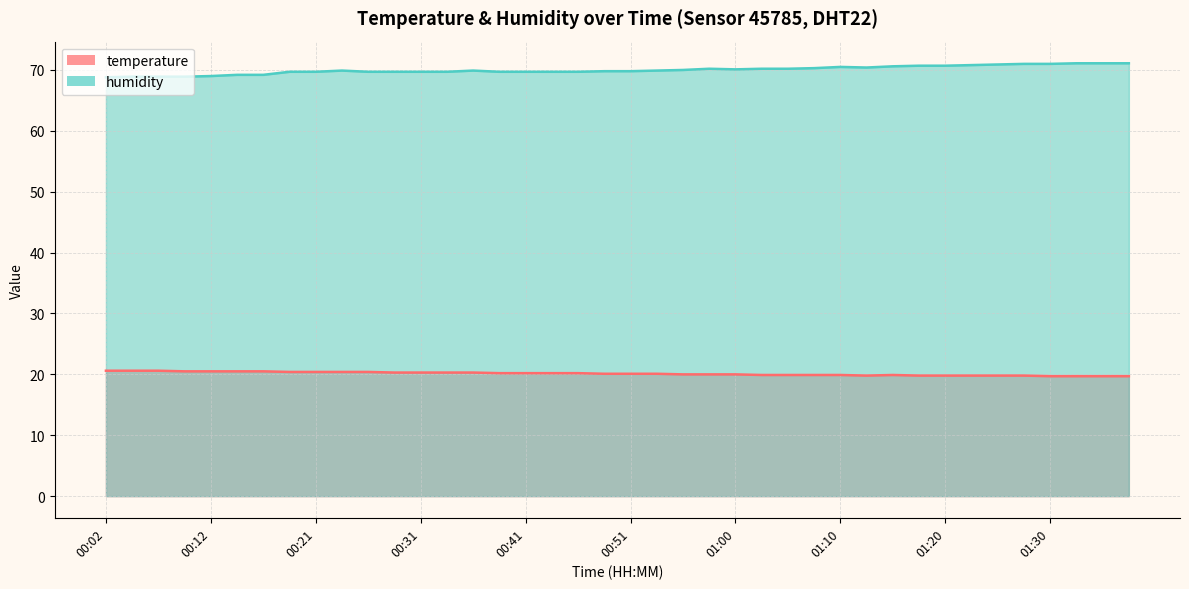

What is the approximate value of temperature at 00:55?

20.0